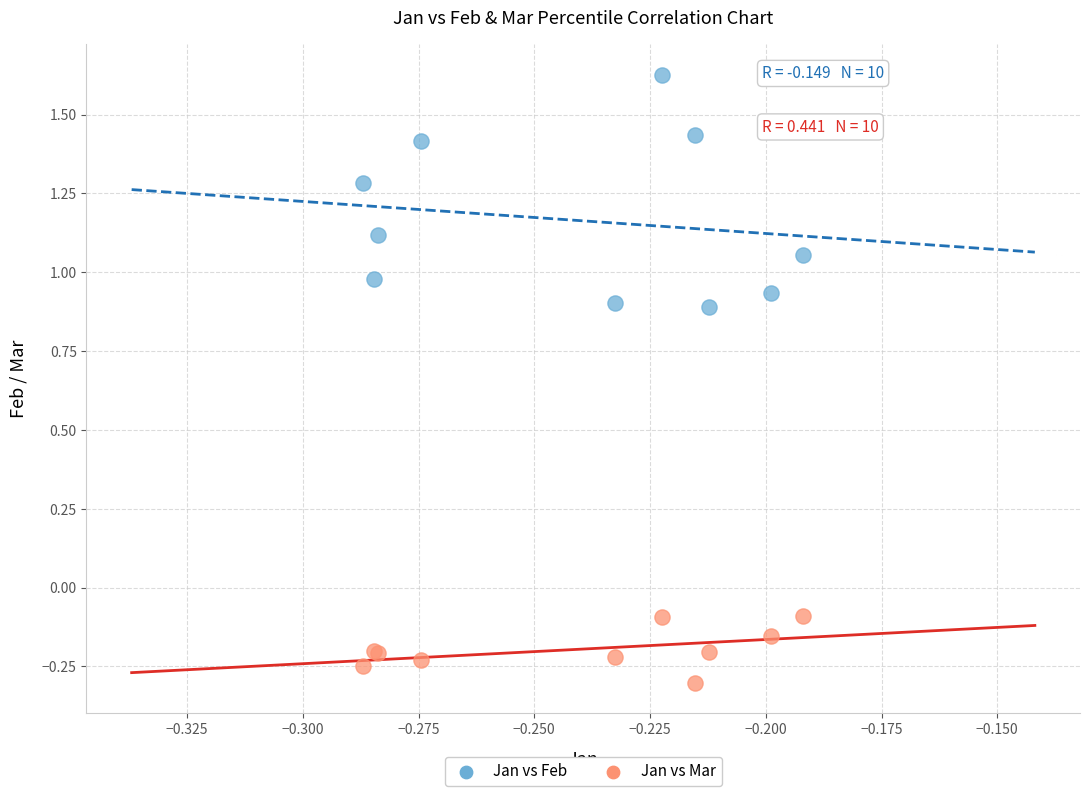

Which series has the largest Y range (max minus min)?

Jan vs Feb